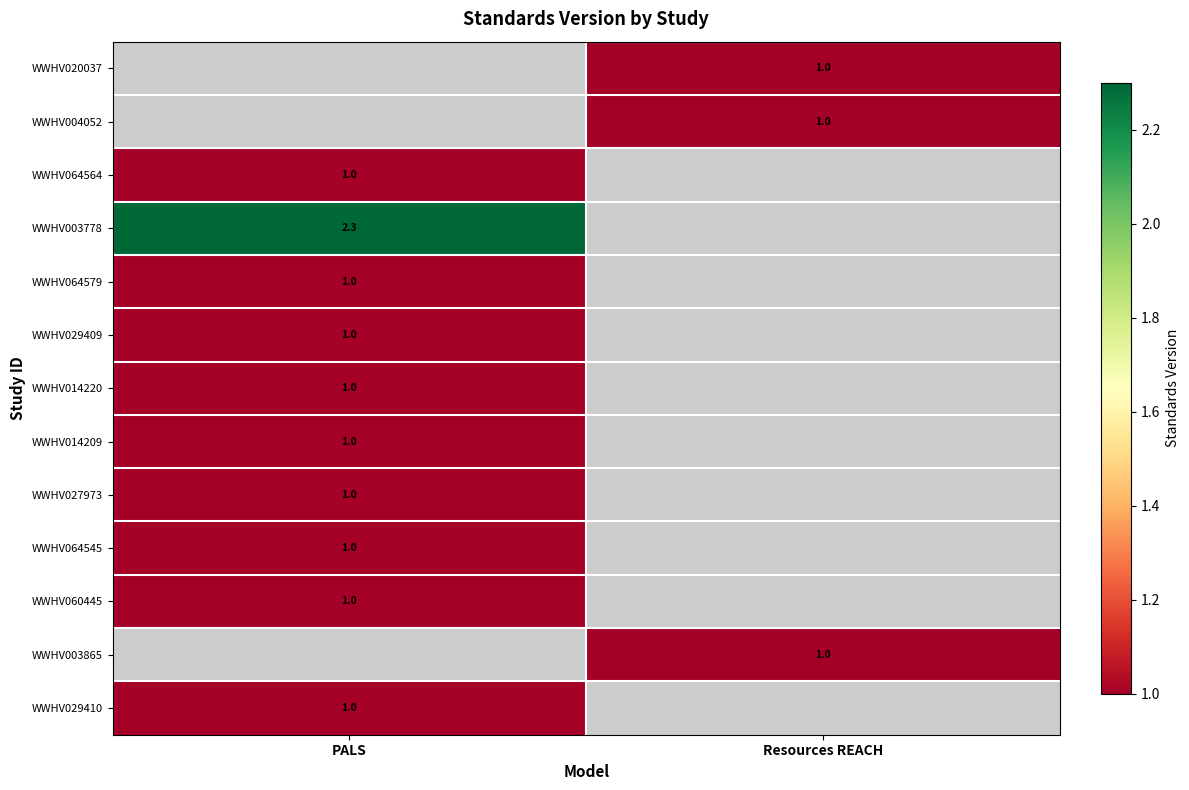

The value of WWHV029410 at PALS is 1.0. True or false?

True